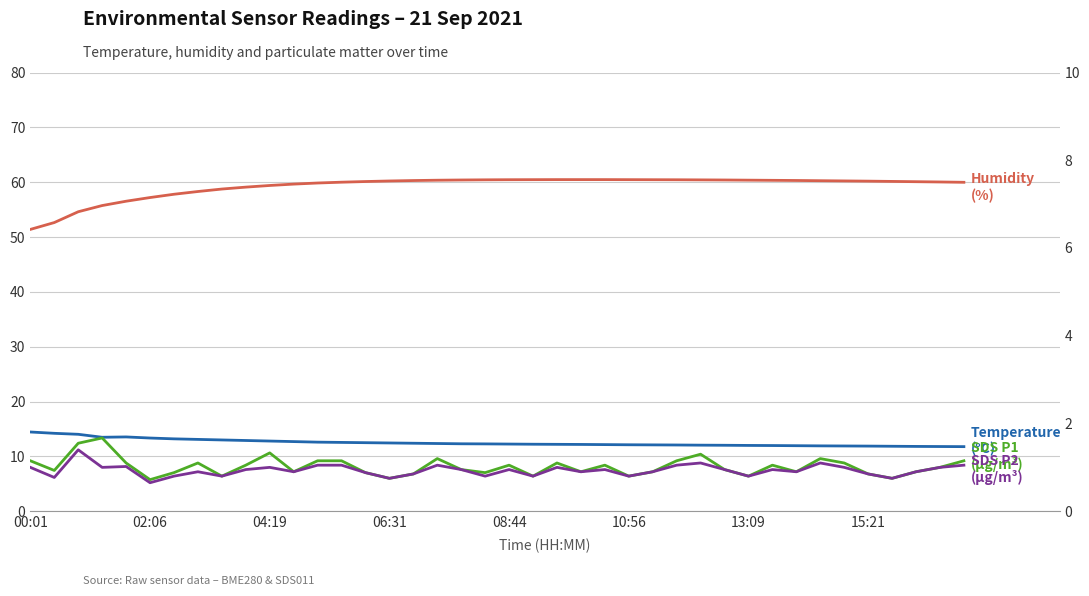

The BME280 Temperature (°C) series shows 12.3 at 17. True or false?

True